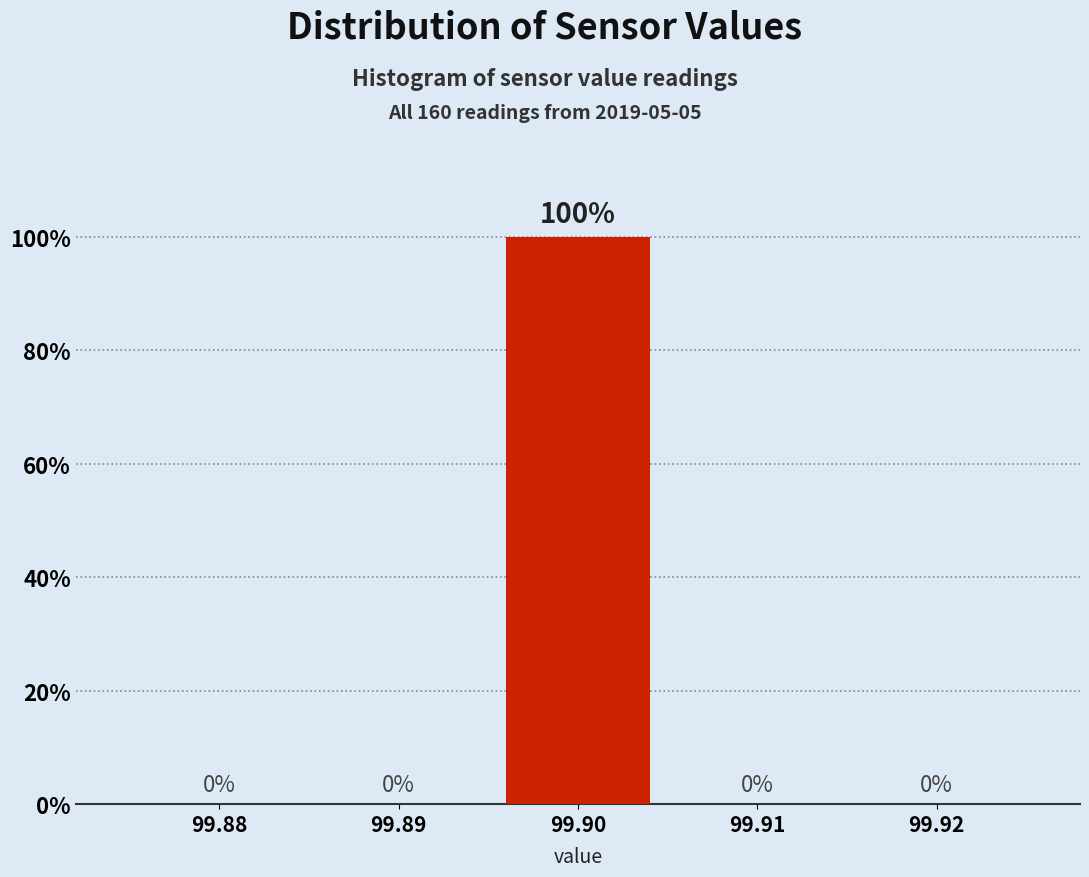

Reading left to right, transcribe all the data shown in this chart.

99.88=0	99.89=0	99.90=100	99.91=0	99.92=0